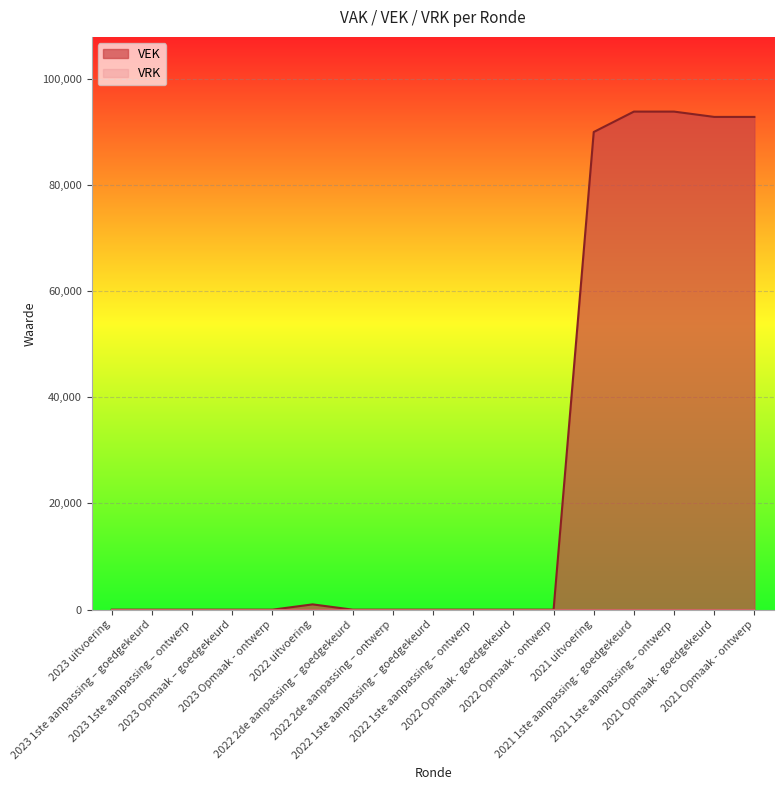

Which label corresponds to the smallest value in the chart?

2023 uitvoering